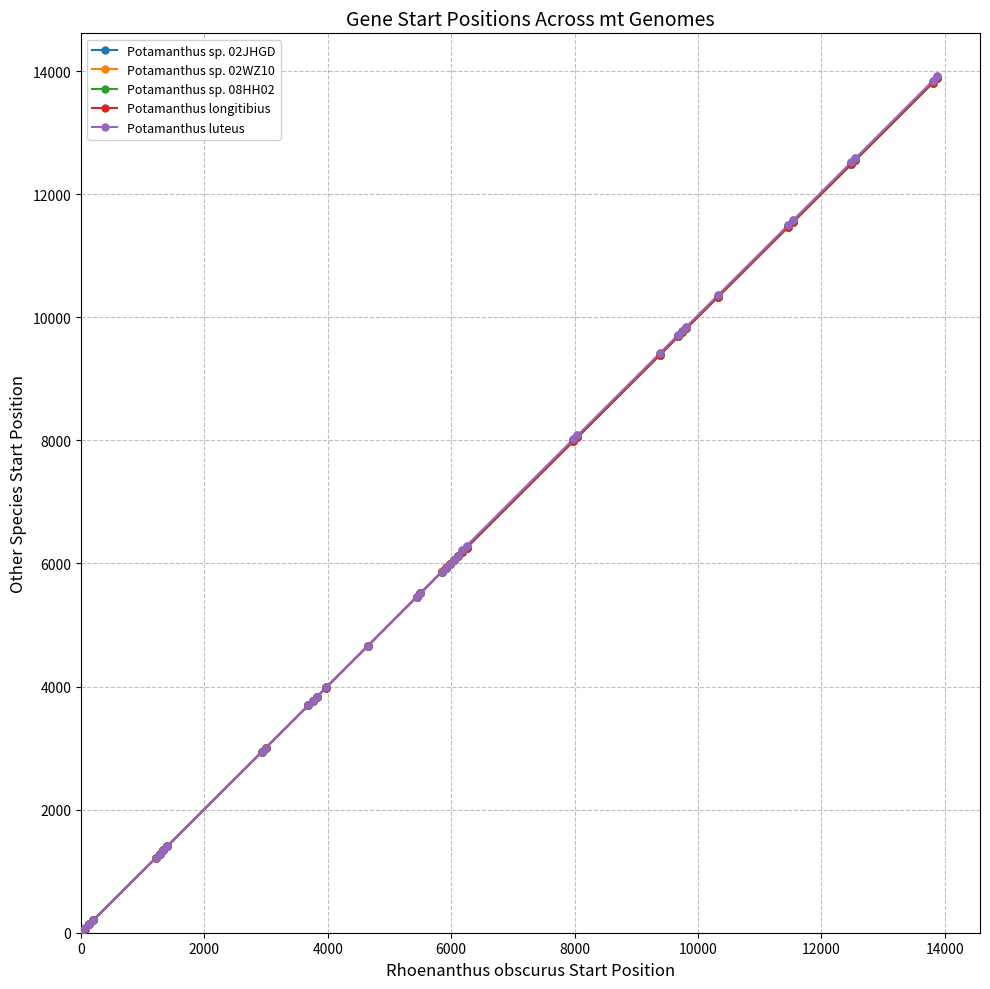

What are all the series names shown in the legend?

Potamanthus sp. 02JHGD, Potamanthus sp. 02WZ10, Potamanthus sp. 08HH02, Potamanthus longitibius, Potamanthus luteus